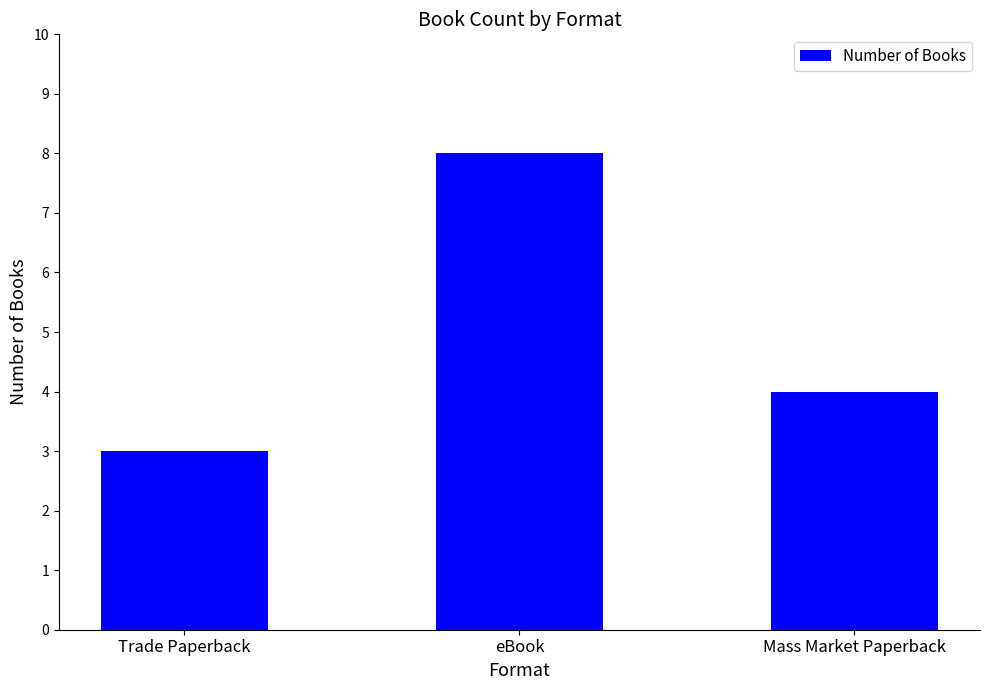

List the labels in order of value, smallest first.

Trade Paperback, Mass Market Paperback, eBook